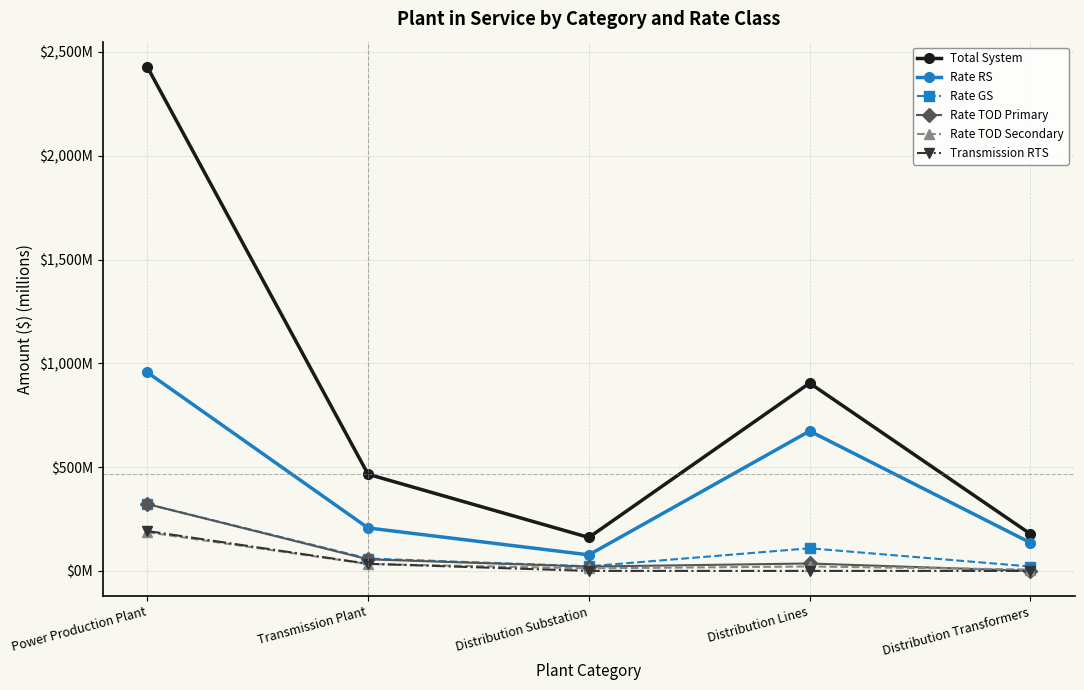

At which category does Rate TOD Secondary reach its first local valley?

Distribution Substation